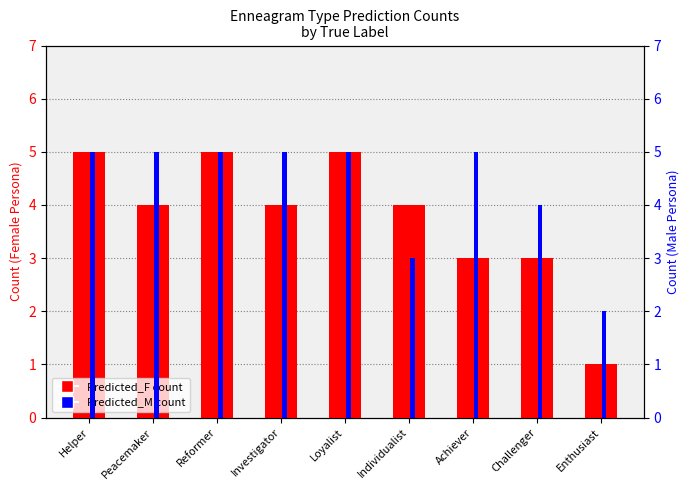

What is the label of the 7th bar from the right?

Reformer